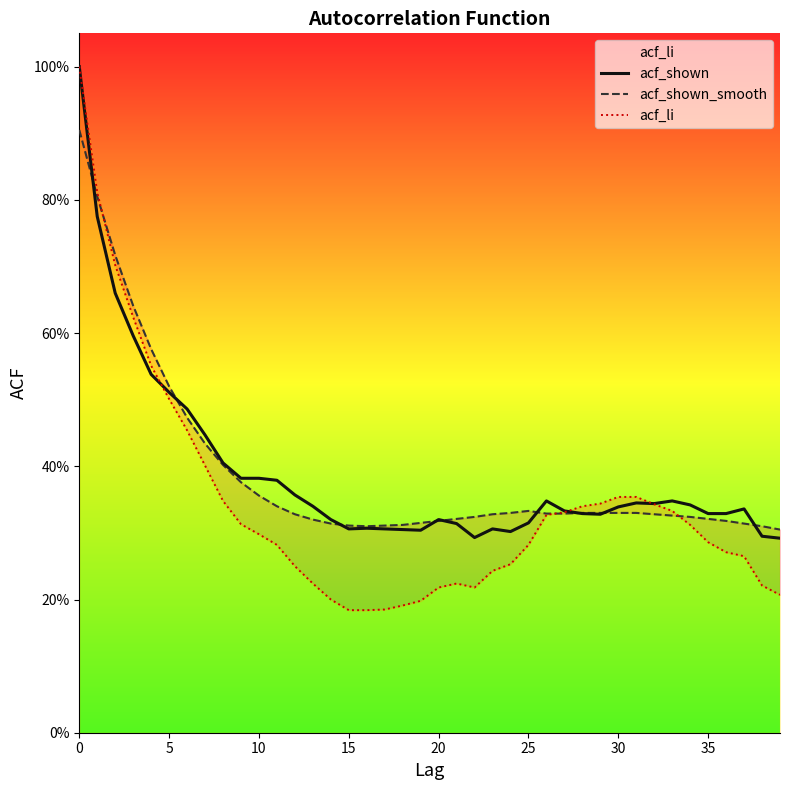

The acf_shown_smooth series shows 0.3 at 11. True or false?

True